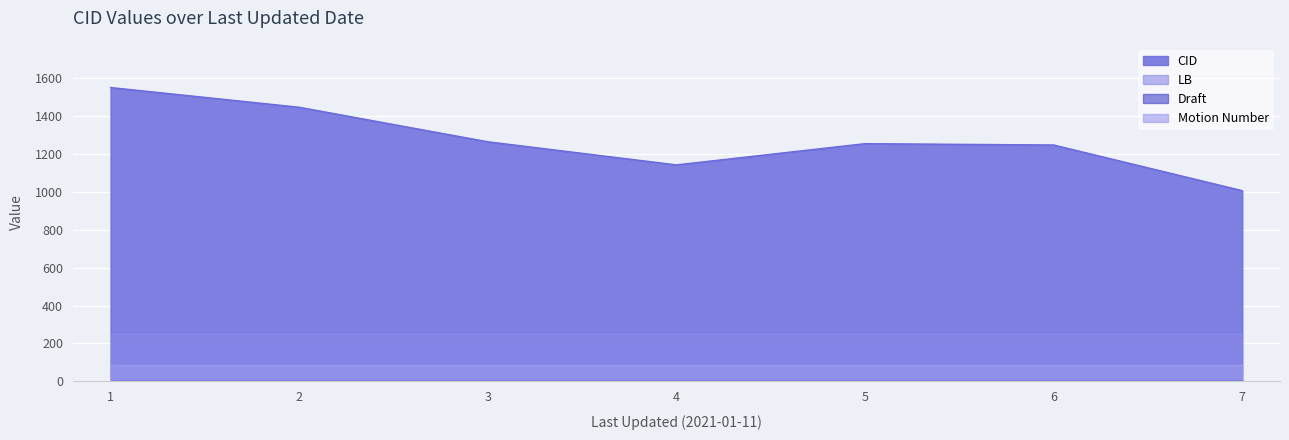

What is the total value across all series at 2021-01-11 (CID 1550)?

1890